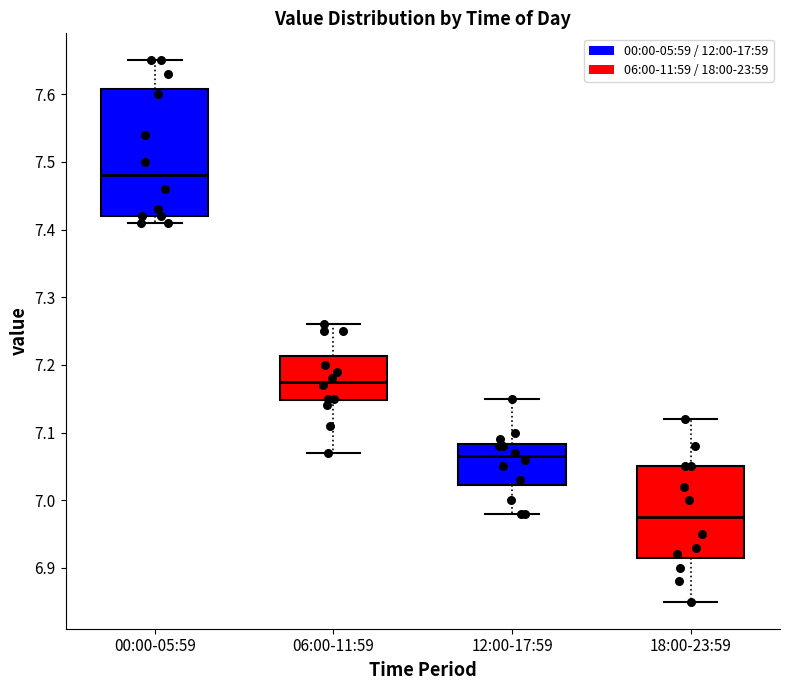

Reading left to right, transcribe this box plot: for each box, give where its median line is, the range the box spans, and where its two whiskers end, as read against the y-axis. The values are not printed on the chart, so give them approximately, as read against the axis.

00:00-05:59: median 7.48, box 7.42 to 7.61, whiskers 7.41 to 7.65
06:00-11:59: median 7.18, box 7.15 to 7.21, whiskers 7.07 to 7.26
12:00-17:59: median 7.07, box 7.02 to 7.08, whiskers 6.98 to 7.15
18:00-23:59: median 6.98, box 6.92 to 7.05, whiskers 6.85 to 7.12